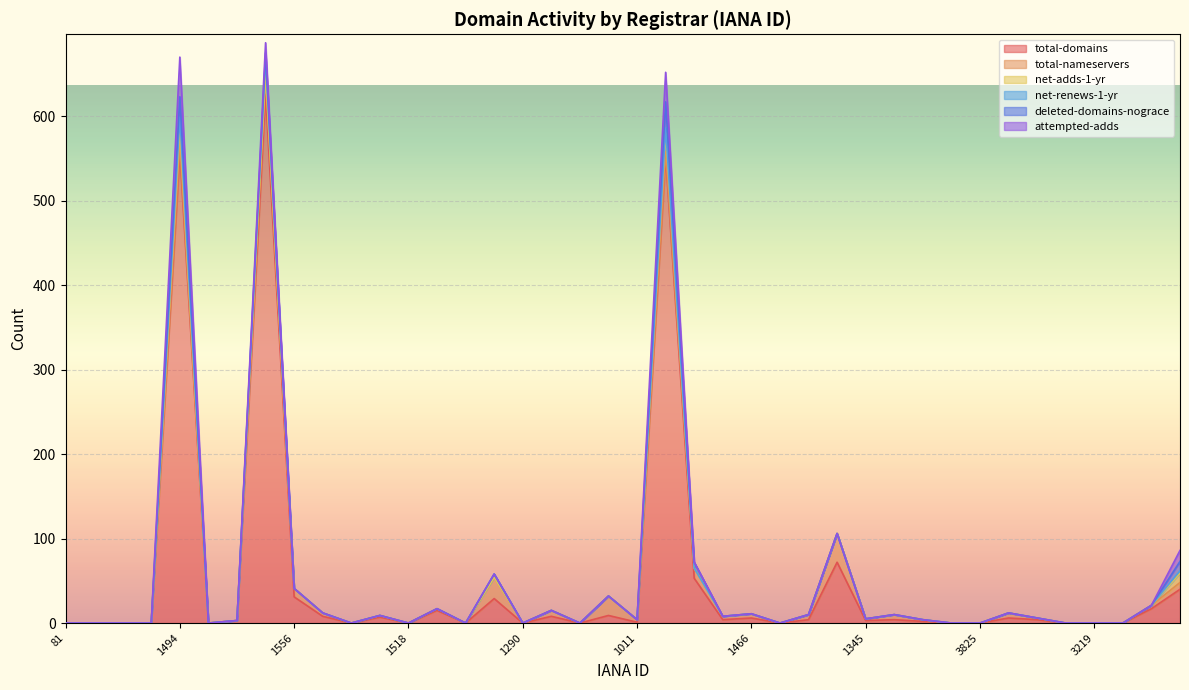

Reading left to right, transcribe all the data shown in this chart.

total-domains: 81=0	2485=0	1336=0	1605=0	1494=557	2805=0	1588=3	120=626	1556=31	471=8	1868=0	1316=7	1518=0	1729=15	9997=0	292=29	1290=0	1647=8	15=0	106=9	1011=1	1655=552	1716=53	1620=4	1466=6	890=0	470=4	1599=72	1345=3	9999=4	697=2	1469=0	3825=0	1621=6	2910=4	1916=0	3219=0	2477=0	1366=17	3775=40
total-nameservers: 81=0	2485=0	1336=0	1605=0	1494=10	2805=0	1588=0	120=24	1556=10	471=4	1868=0	1316=2	1518=0	1729=2	9997=0	292=25	1290=0	1647=7	15=0	106=23	1011=3	1655=6	1716=12	1620=4	1466=5	890=0	470=6	1599=34	1345=2	9999=6	697=2	1469=0	3825=0	1621=6	2910=2	1916=0	3219=0	2477=0	1366=4	3775=8
net-adds-1-yr: 81=0	2485=0	1336=0	1605=0	1494=19	2805=0	1588=0	120=1	1556=0	471=0	1868=0	1316=0	1518=0	1729=0	9997=0	292=0	1290=0	1647=0	15=0	106=0	1011=0	1655=22	1716=0	1620=0	1466=0	890=0	470=0	1599=0	1345=0	9999=0	697=0	1469=0	3825=0	1621=0	2910=0	1916=0	3219=0	2477=0	1366=0	3775=11
net-renews-1-yr: 81=0	2485=0	1336=0	1605=0	1494=13	2805=0	1588=0	120=18	1556=0	471=0	1868=0	1316=0	1518=0	1729=0	9997=0	292=4	1290=0	1647=0	15=0	106=0	1011=0	1655=6	1716=0	1620=0	1466=0	890=0	470=0	1599=0	1345=0	9999=0	697=0	1469=0	3825=0	1621=0	2910=0	1916=0	3219=0	2477=0	1366=0	3775=3
deleted-domains-nograce: 81=0	2485=0	1336=0	1605=0	1494=24	2805=0	1588=0	120=6	1556=0	471=0	1868=0	1316=0	1518=0	1729=0	9997=0	292=0	1290=0	1647=0	15=0	106=0	1011=0	1655=31	1716=7	1620=0	1466=0	890=0	470=0	1599=0	1345=0	9999=0	697=0	1469=0	3825=0	1621=0	2910=0	1916=0	3219=0	2477=0	1366=0	3775=11
attempted-adds: 81=0	2485=0	1336=0	1605=0	1494=47	2805=0	1588=0	120=12	1556=0	471=0	1868=0	1316=0	1518=0	1729=0	9997=0	292=0	1290=0	1647=0	15=0	106=0	1011=0	1655=35	1716=0	1620=0	1466=0	890=0	470=0	1599=0	1345=0	9999=0	697=0	1469=0	3825=0	1621=0	2910=0	1916=0	3219=0	2477=0	1366=0	3775=13